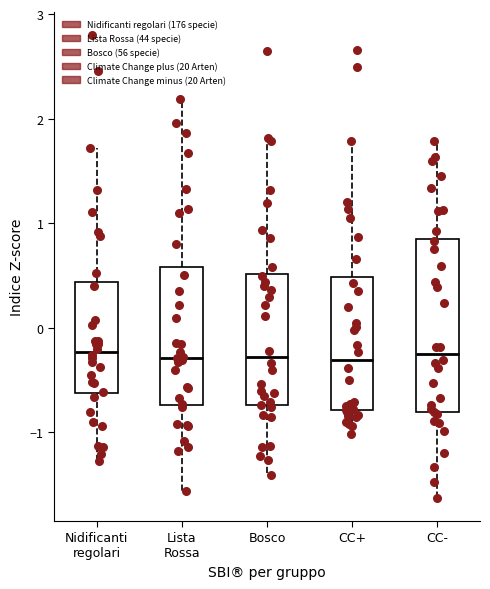

Where does the upper whisker of the box for Lista Rossa end on the y-axis? The values are not printed on the chart, so give them approximately, as read against the axis.

2.2